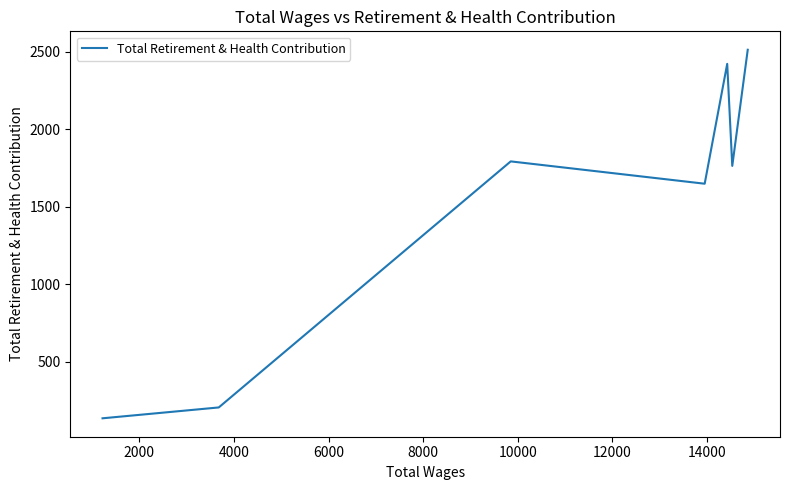

What is the sum of the values at 10000 and 2000?

1968